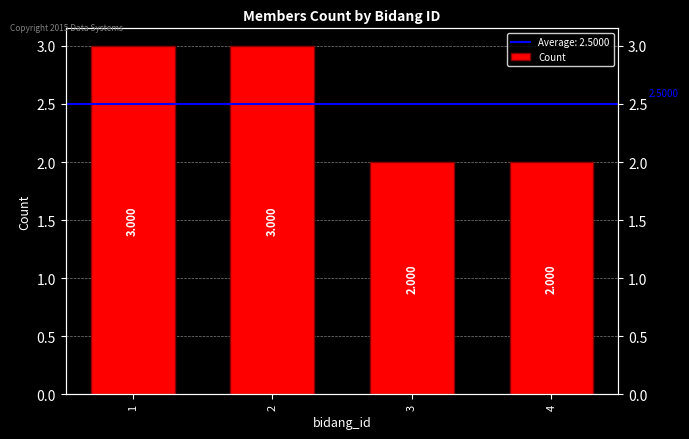

Reading left to right, extract all data points from this chart.

1=3	2=3	3=2	4=2